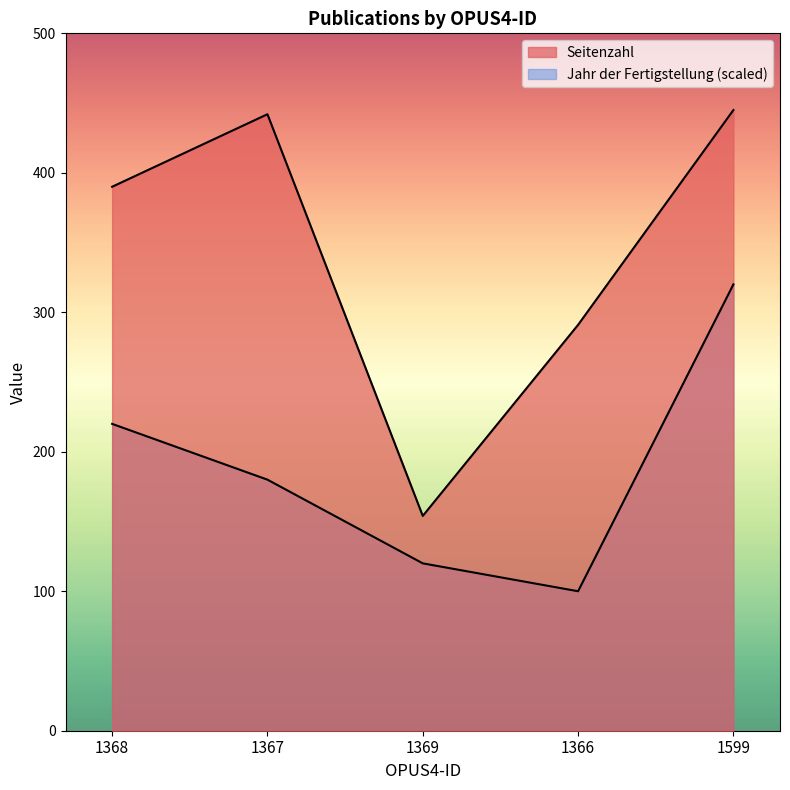

How many interior local valleys does the Seitenzahl series have?

1